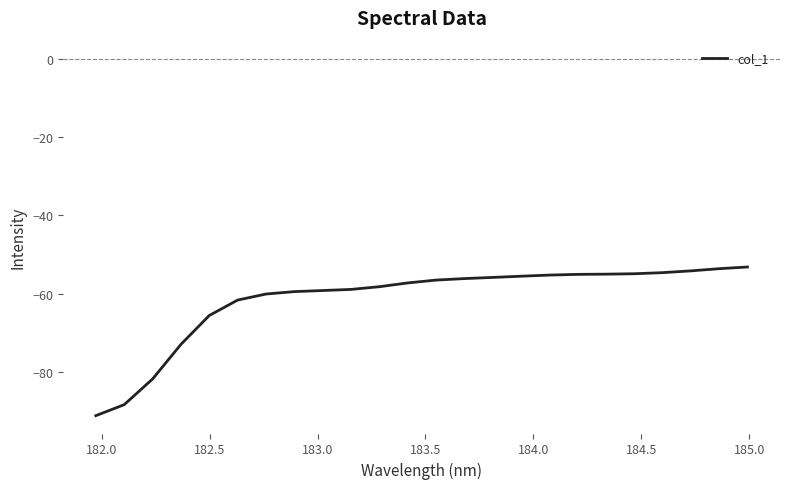

What is the difference between the maximum and minimum values?

38.0